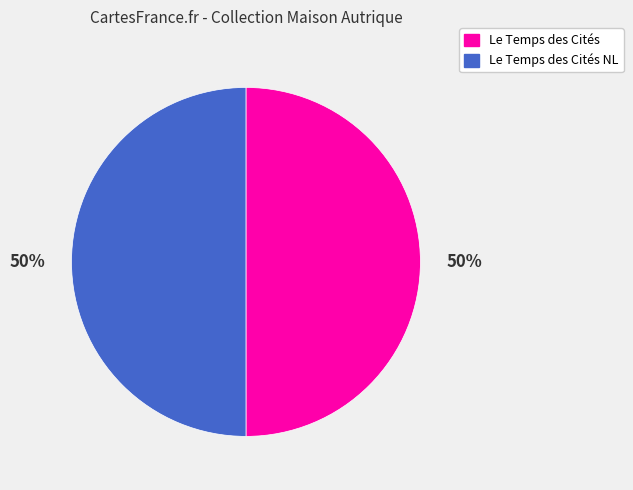

To the nearest percent, what is the average slice percentage?

50%